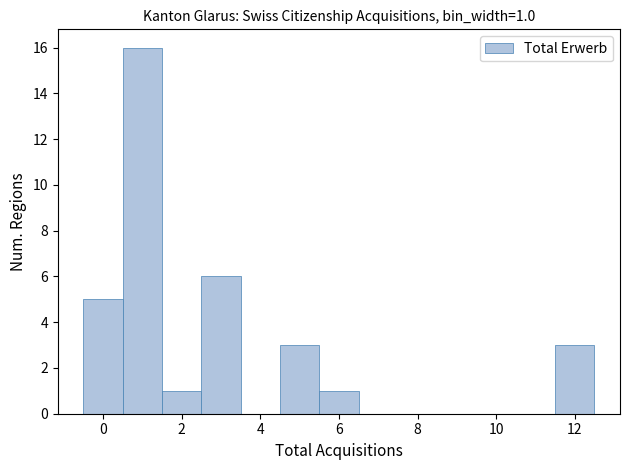

Which range on the x-axis has the tallest bar?

0.5 to 1.5